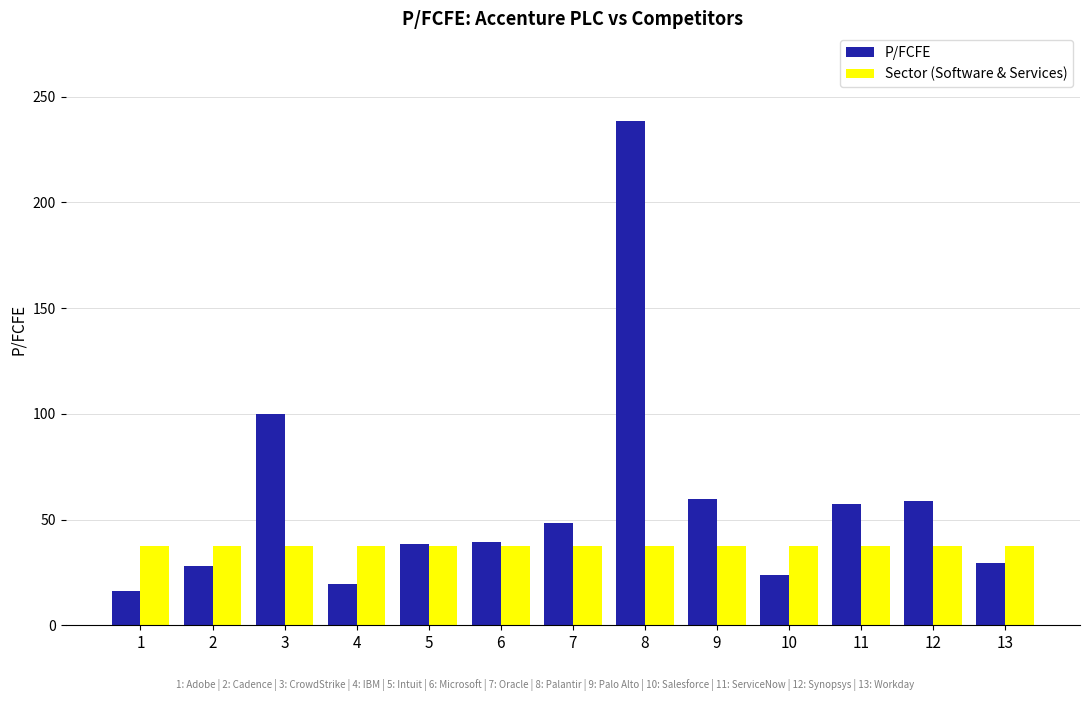

What is the difference between the highest and lowest values at 13?

8.0